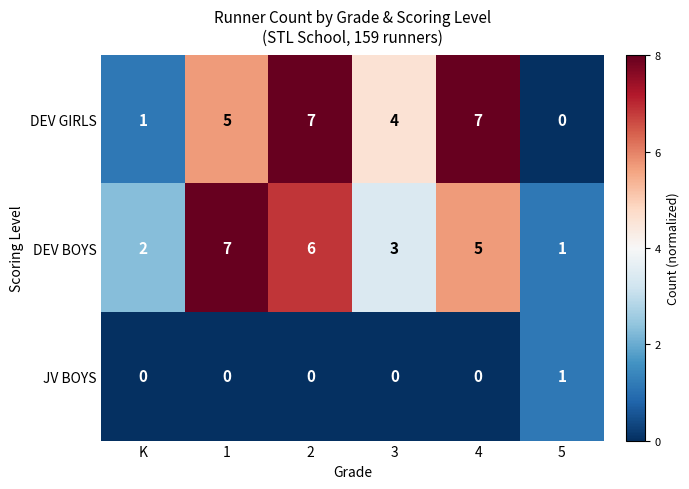

What is the greatest value displayed?

7